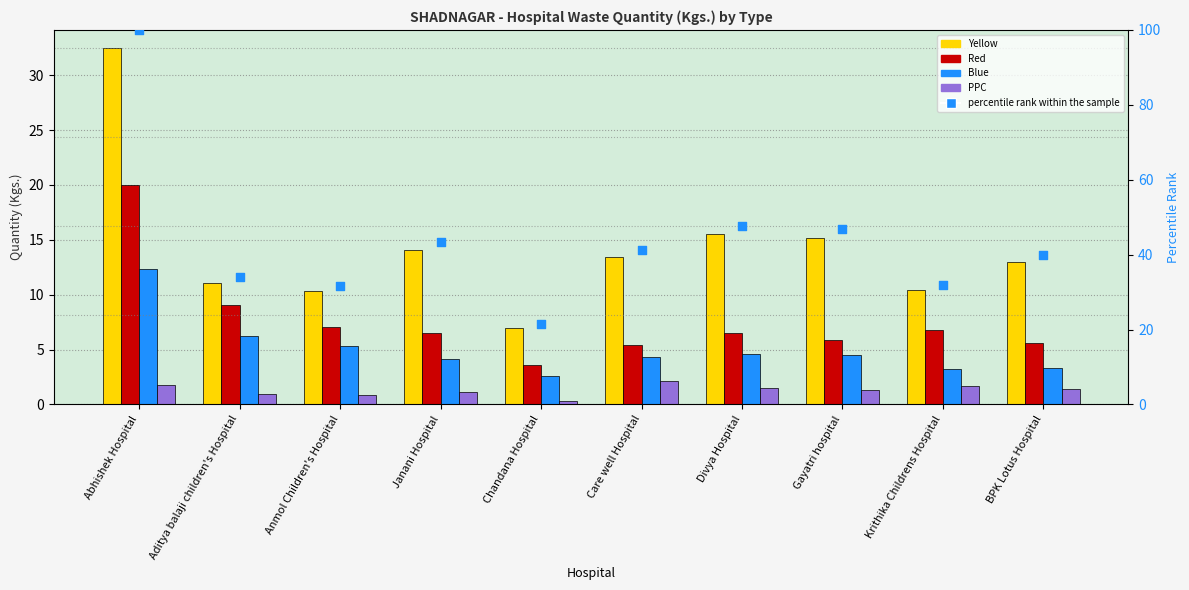

At how many categories does at least one series exceed 73?

1